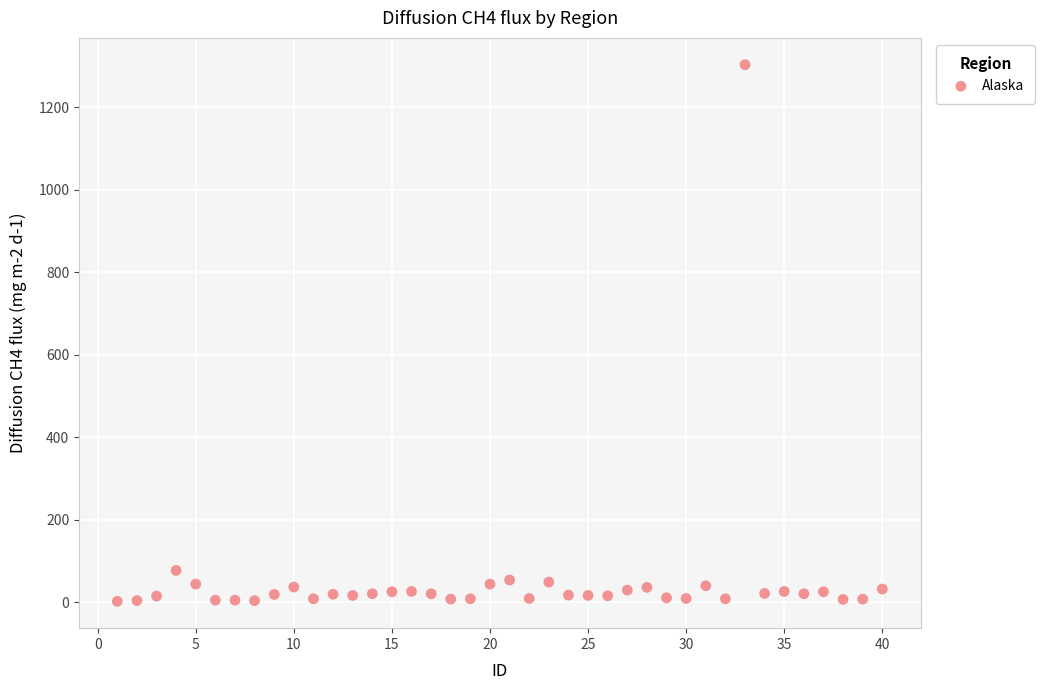

What Y value in the scatter plot is closest to 652?

77.0